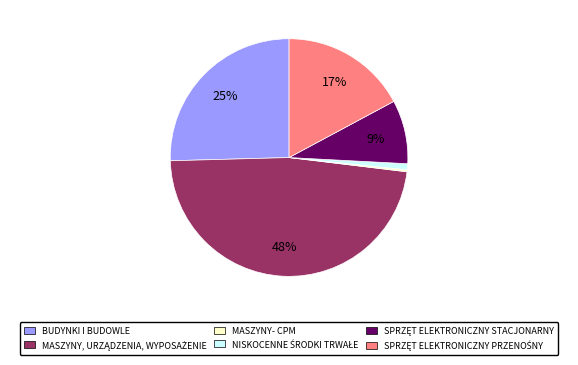

To the nearest percent, what portion does BUDYNKI I BUDOWLE represent?

25%